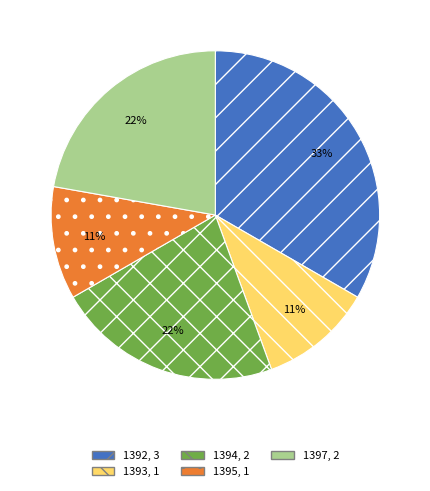

Is it true that 1392 is 40% of the pie?

False